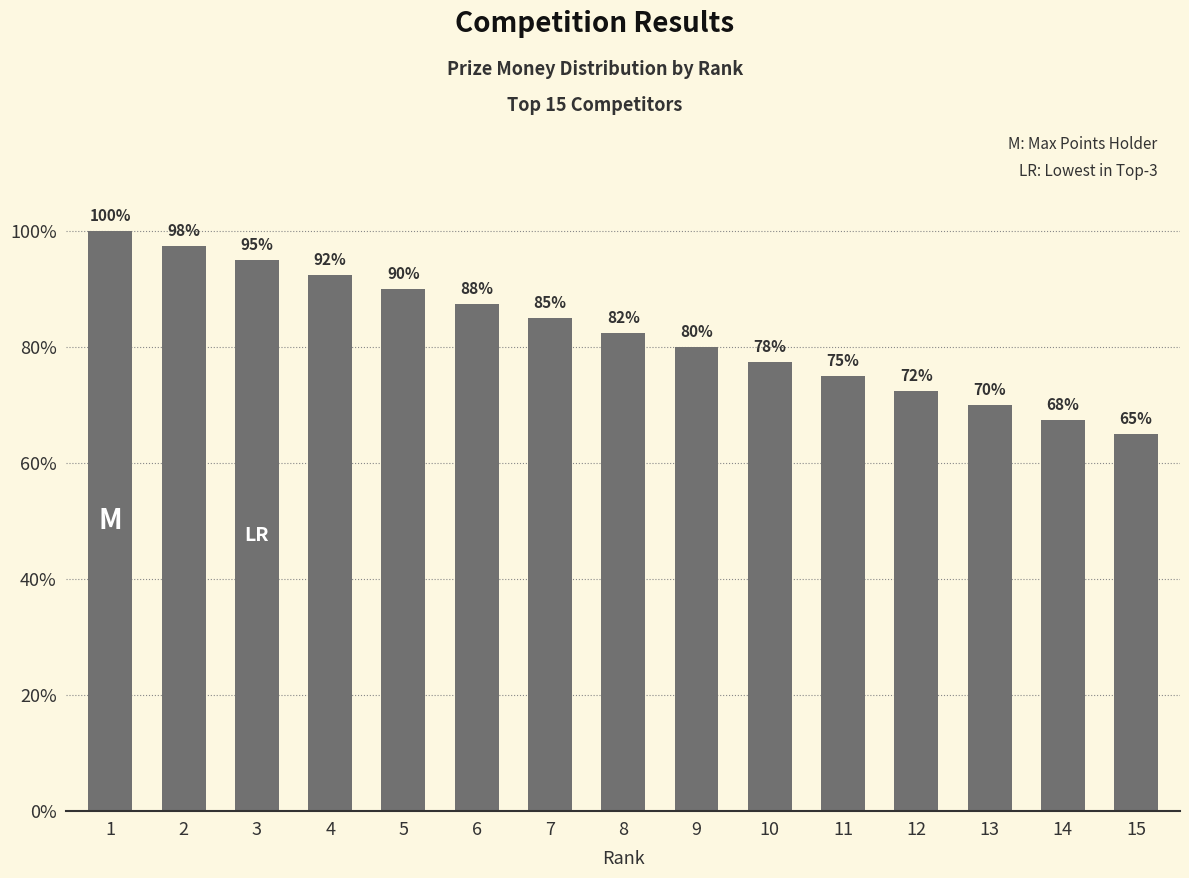

Reading left to right, extract all data points from this chart.

1=1000	2=975	3=950	4=925	5=900	6=875	7=850	8=825	9=800	10=775	11=750	12=725	13=700	14=675	15=650